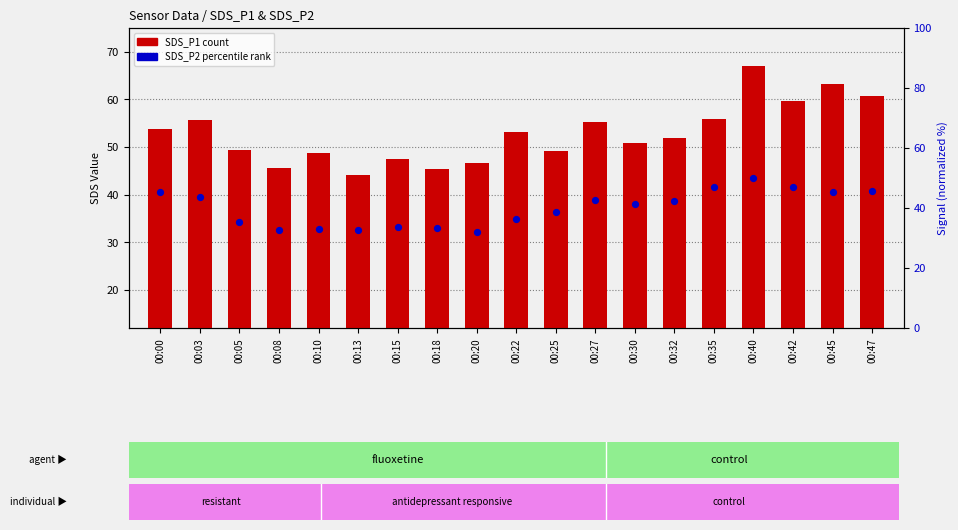

At how many categories does at least one series exceed 61?

2